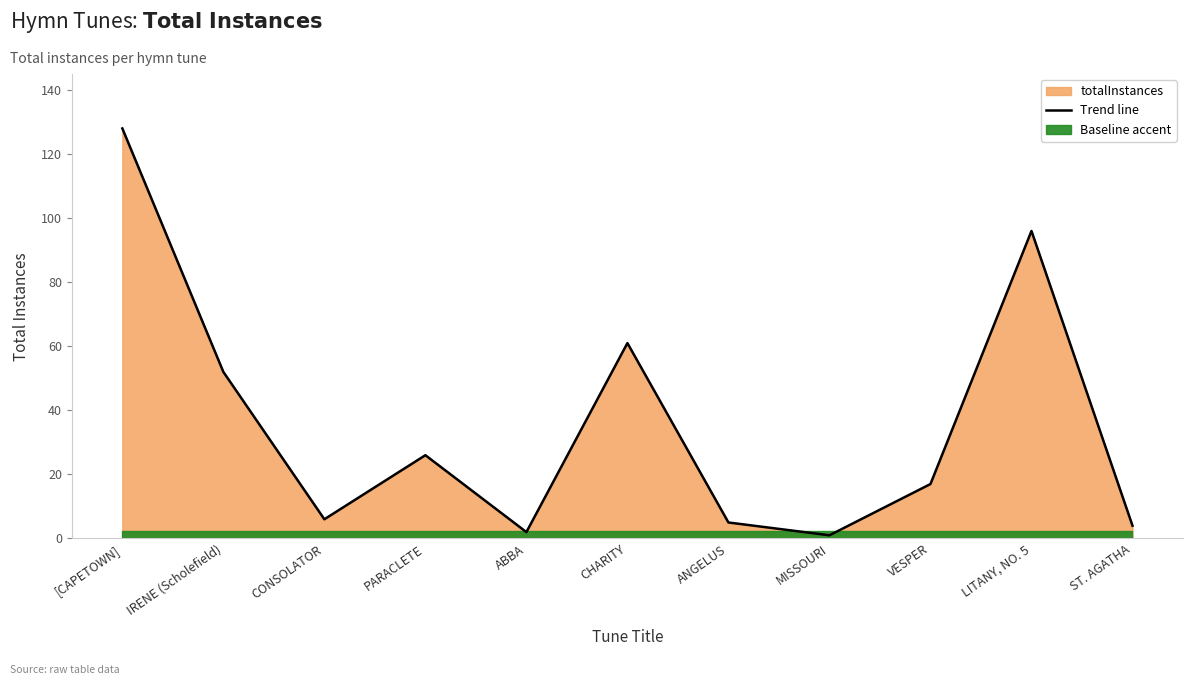

Which label corresponds to the largest value in the chart?

[CAPETOWN]